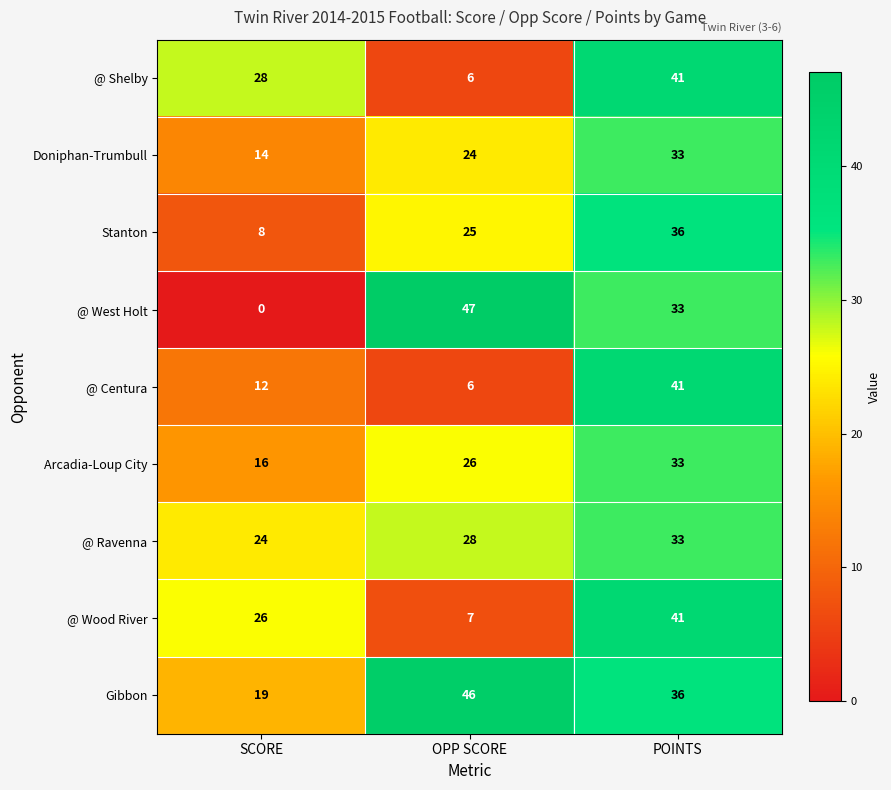

The Gibbon series shows 11 at SCORE. True or false?

False